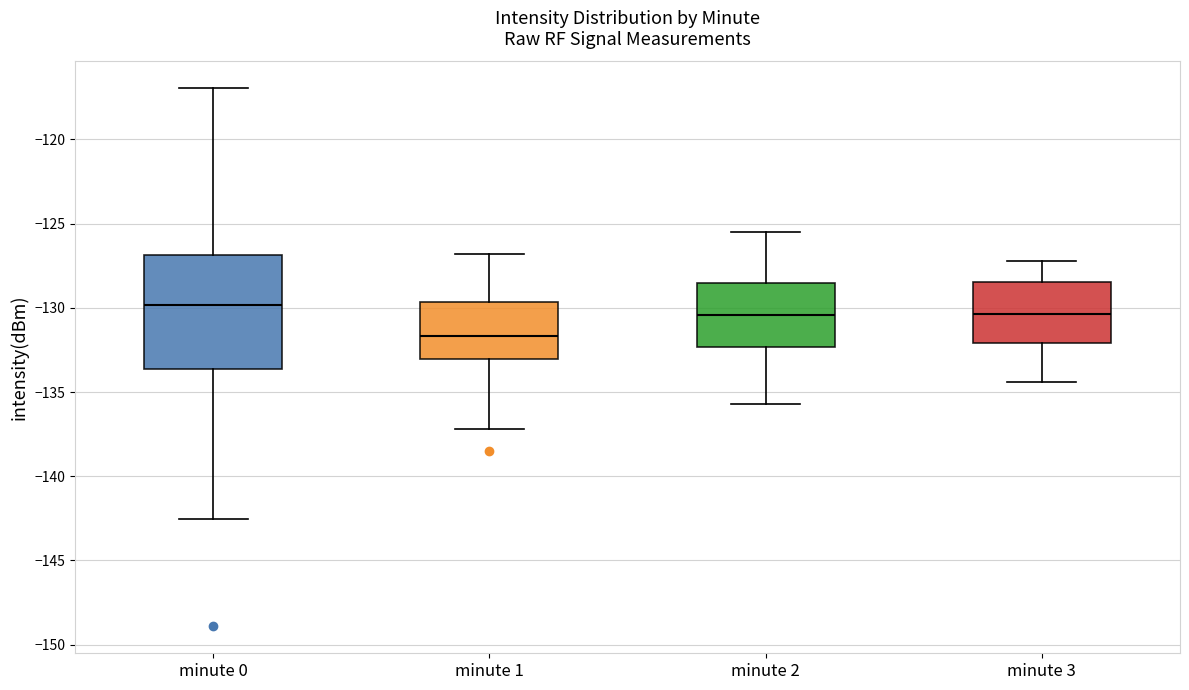

Which box has the lowest median line?

minute 1